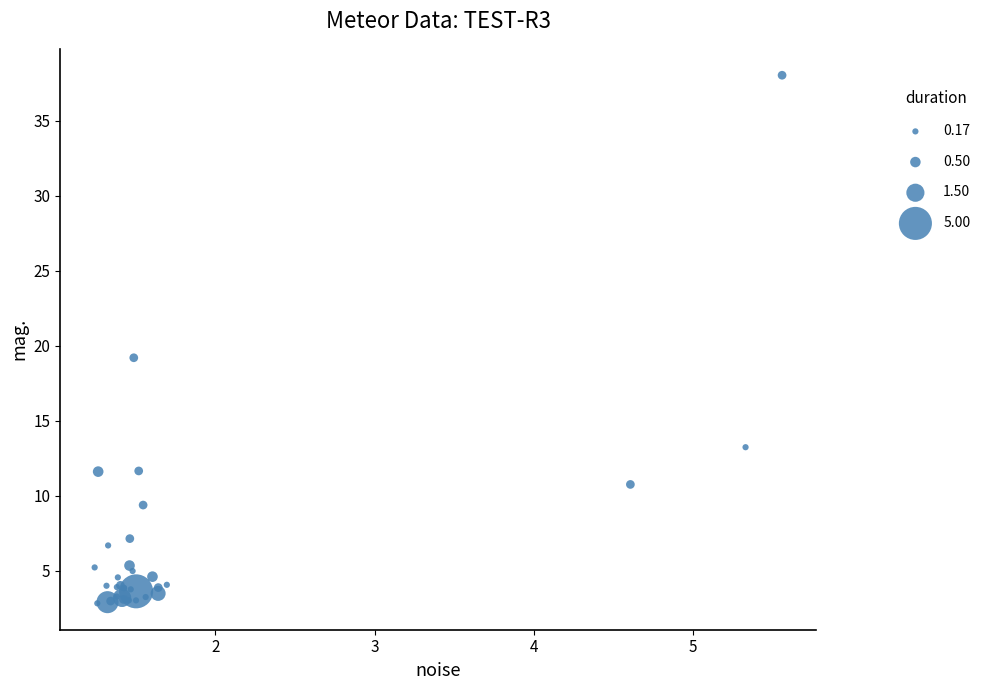

What Y value in the scatter plot is closest to 20?

19.2